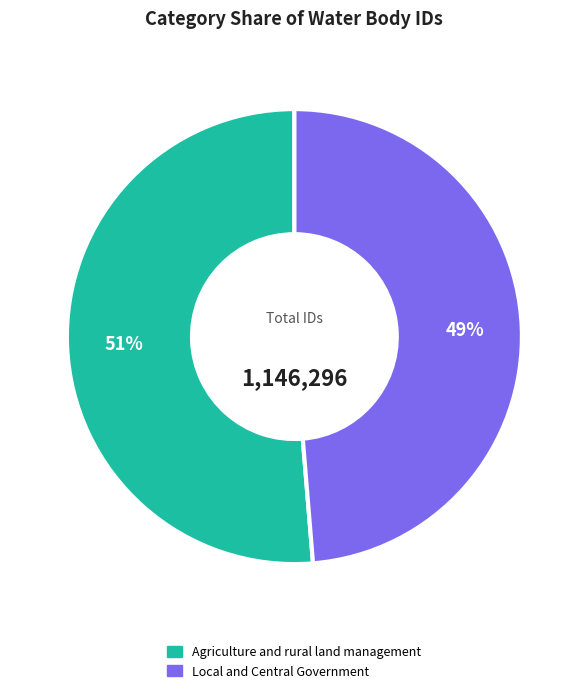

How many segments does this pie chart have?

2